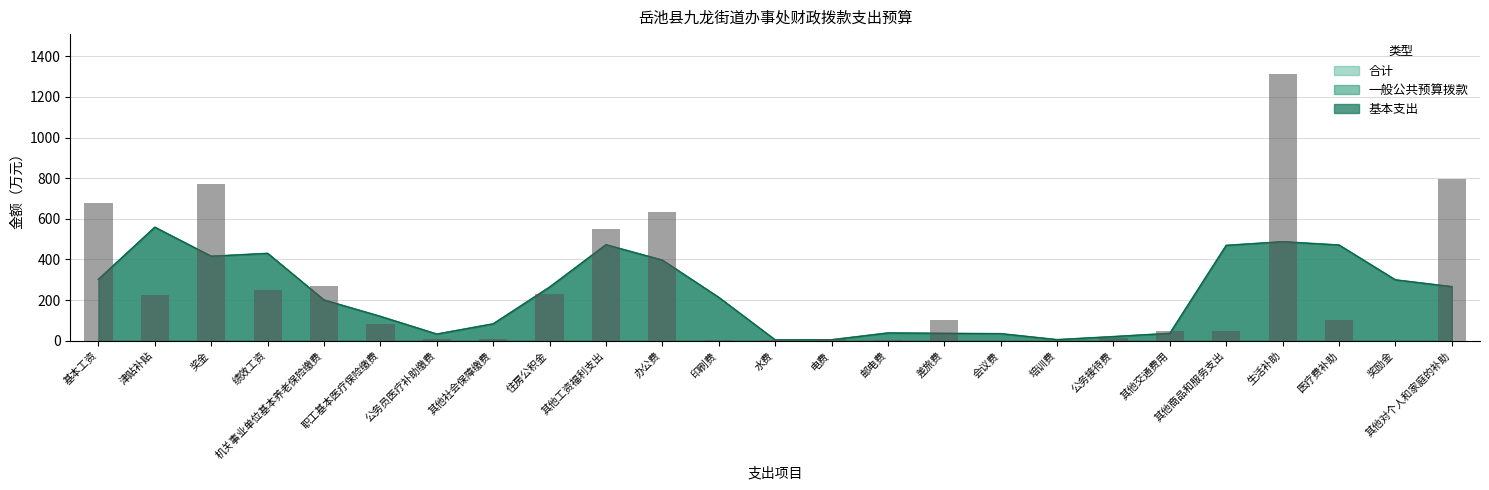

Which label corresponds to the largest value in the chart?

生活补助